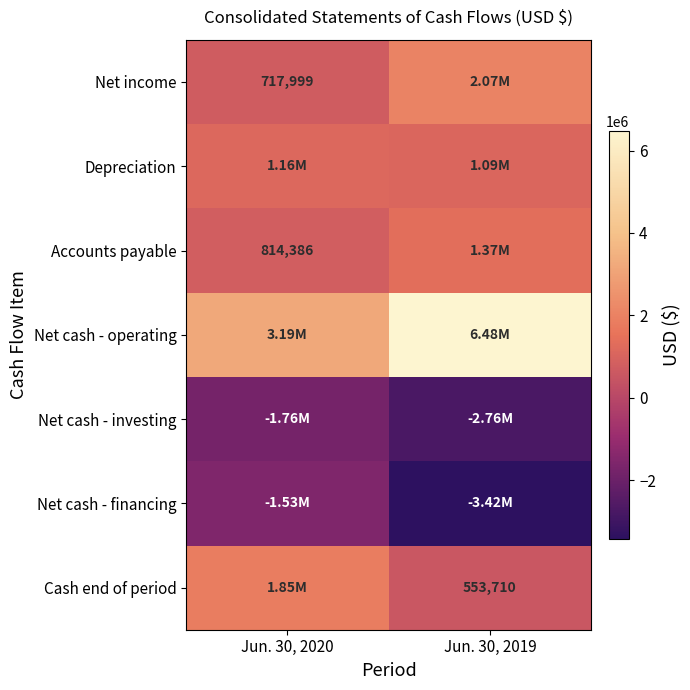

What is the spread (max minus min) of values at Jun. 30, 2020?

4954707